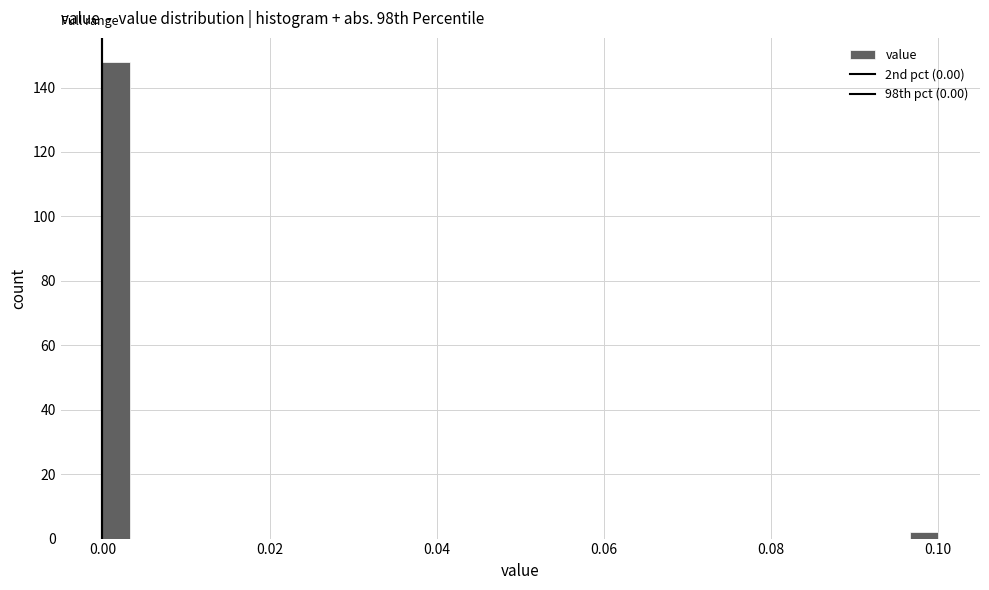

Read against the x-axis, roughly where is the centre of the tallest bar?

0.002